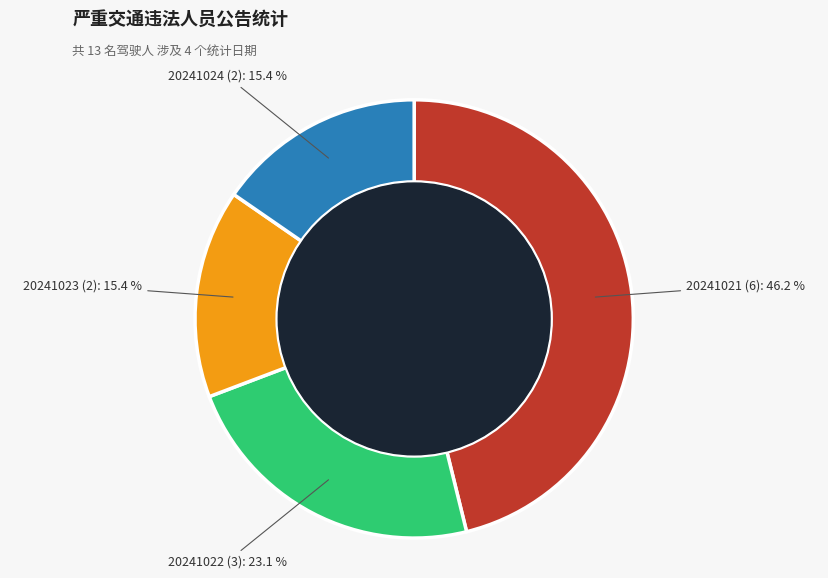

Is there any slice that represents more than half of the pie?

No